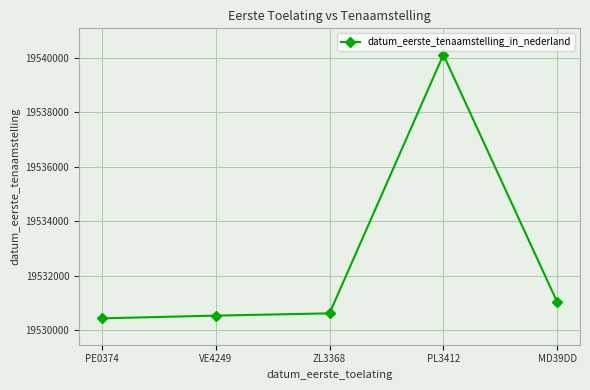

What is the label of the 5th point from the left?

MD39DD